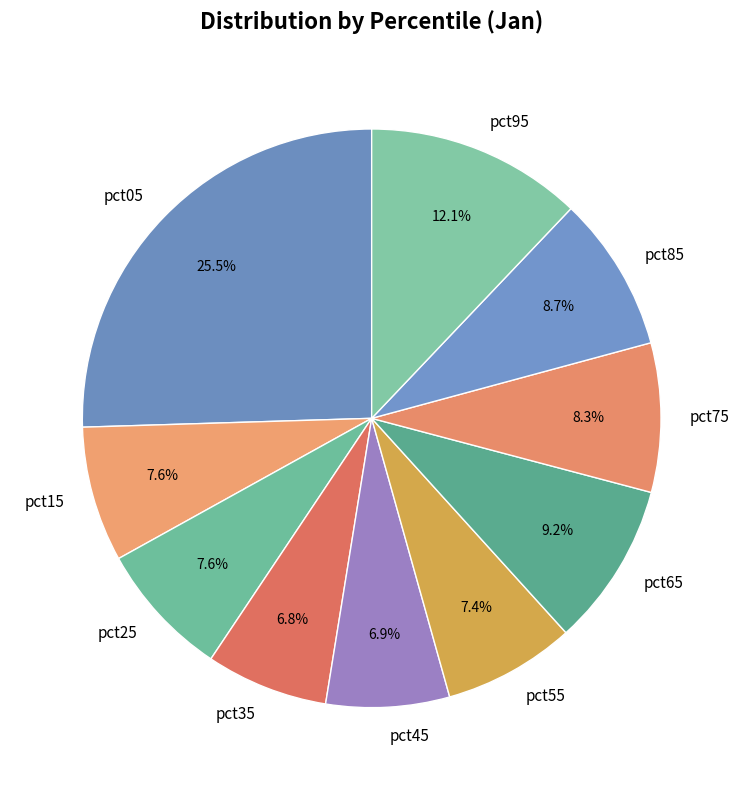

What is the largest slice in the pie chart?

pct05